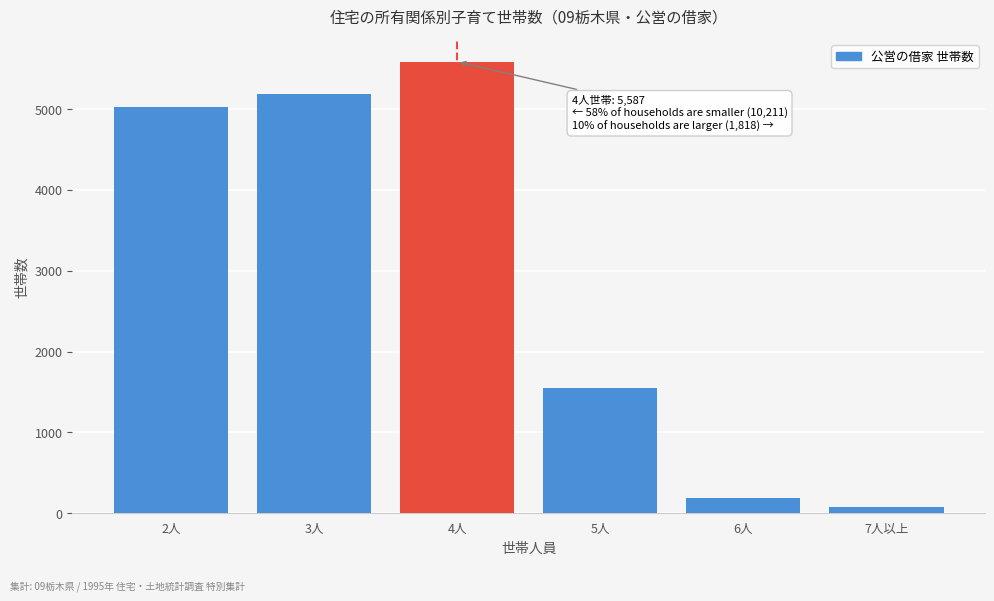

Reading right to left, transcribe all the data shown in this chart.

7人以上=72	6人=192	5人=1554	4人=5587	3人=5188	2人=5023